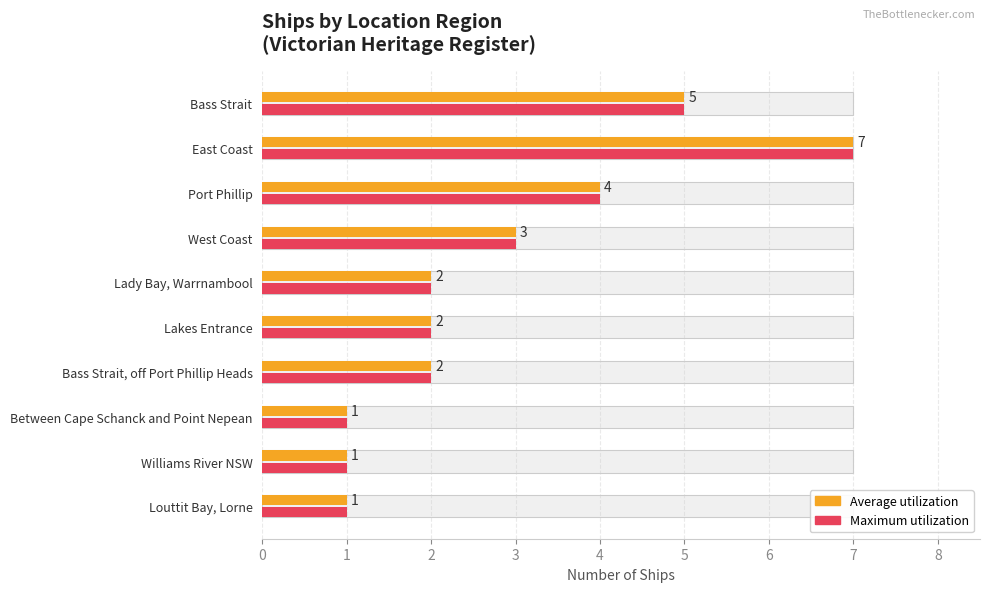

How many bars are there in total?

20